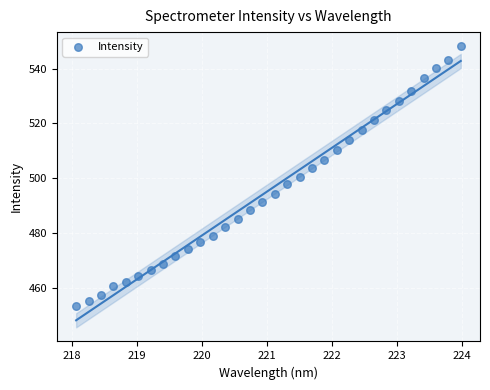

What is the range of Y values (max minus min)?

94.8